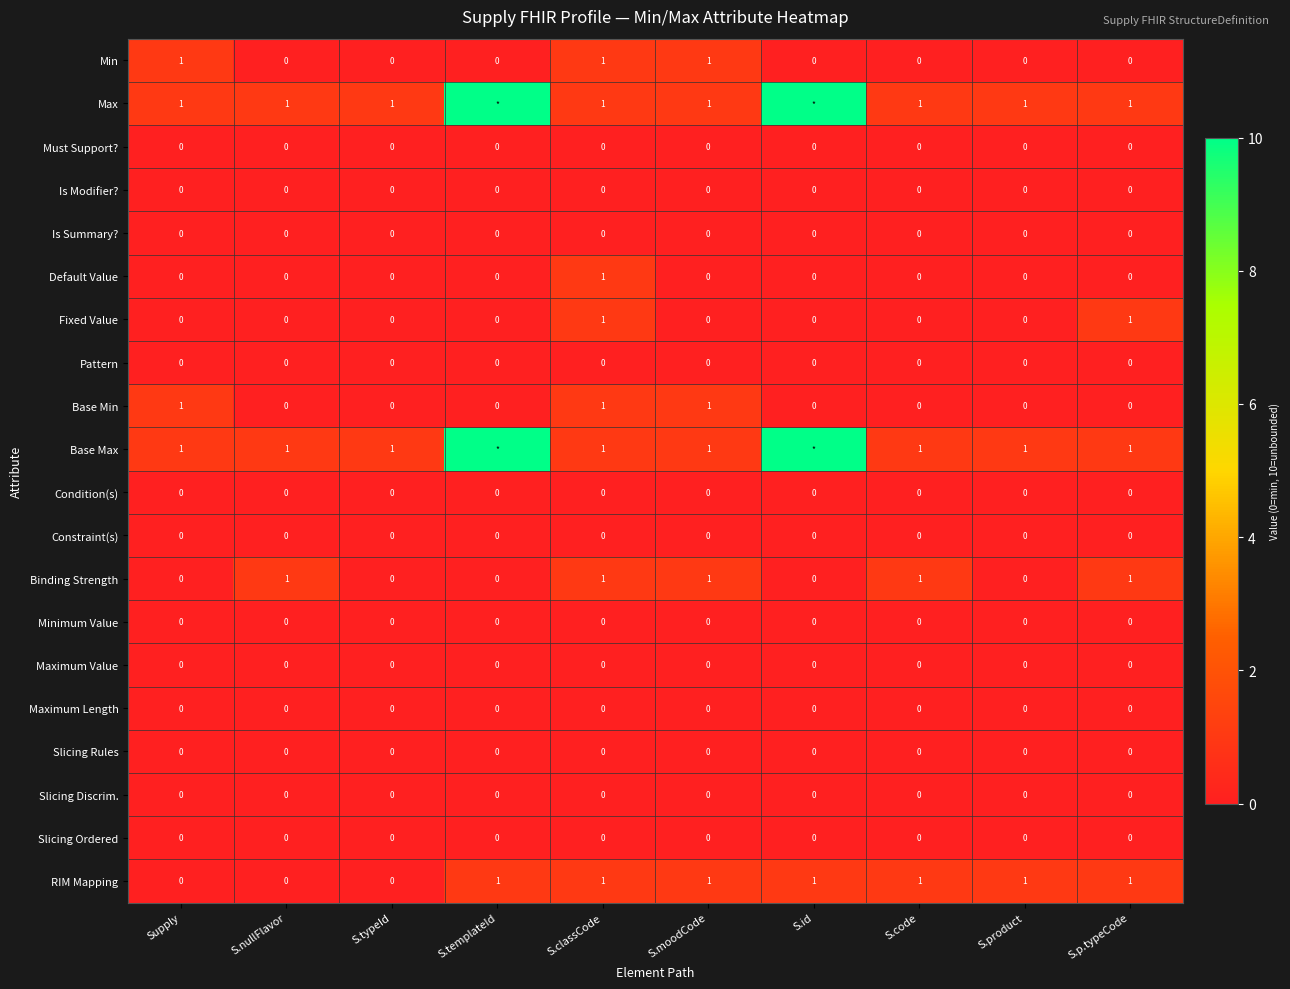

True or false: Base Max has a value of 1 at S.moodCode.

True